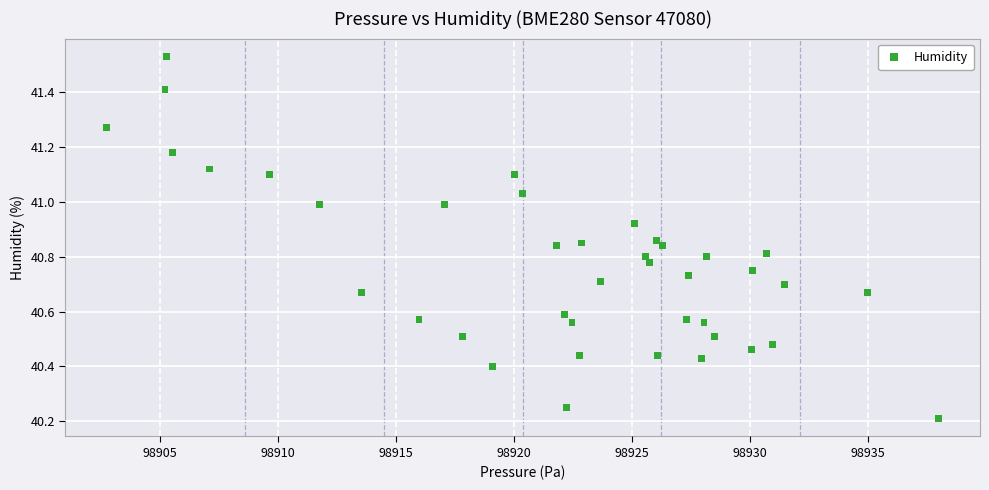

What is the range of X values (max minus min)?

35.2